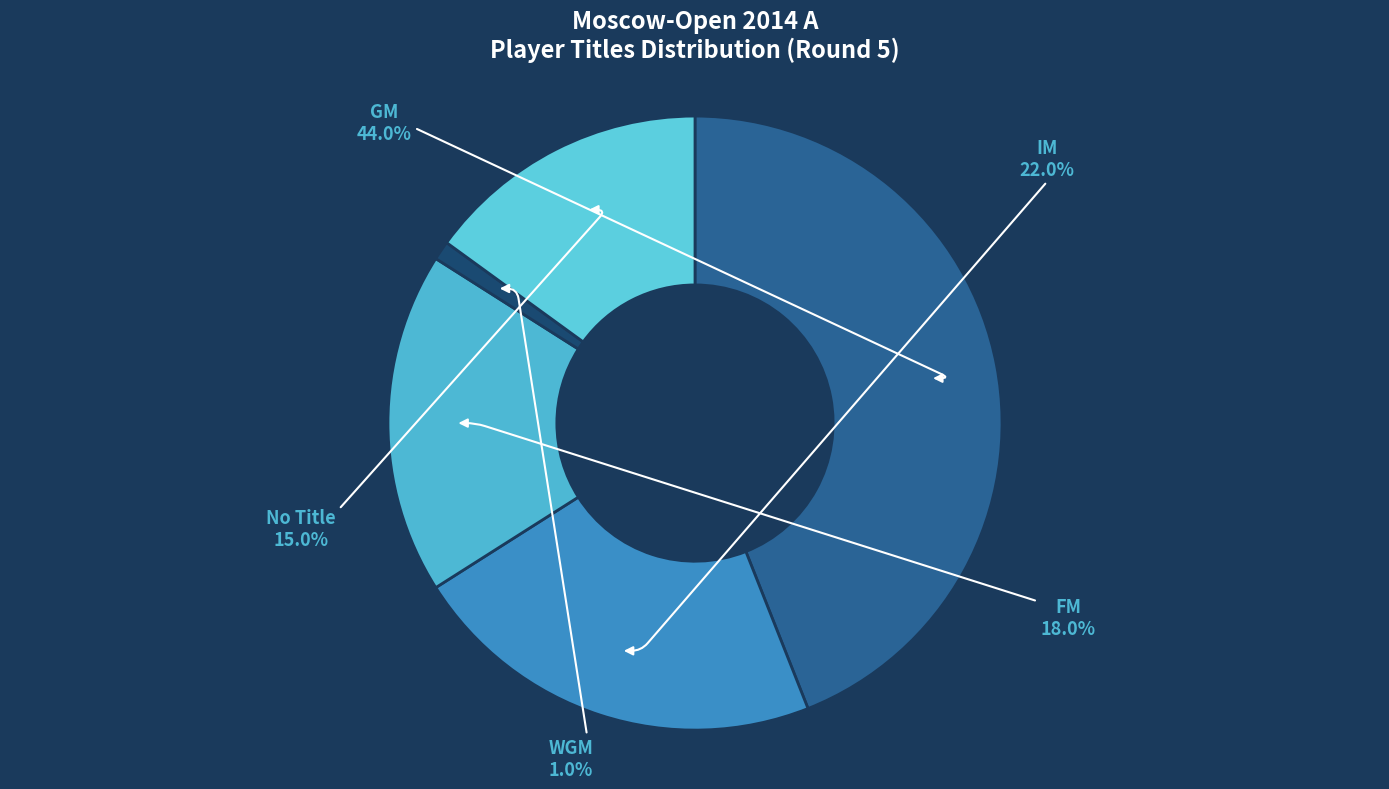

How many segments does this pie chart have?

5